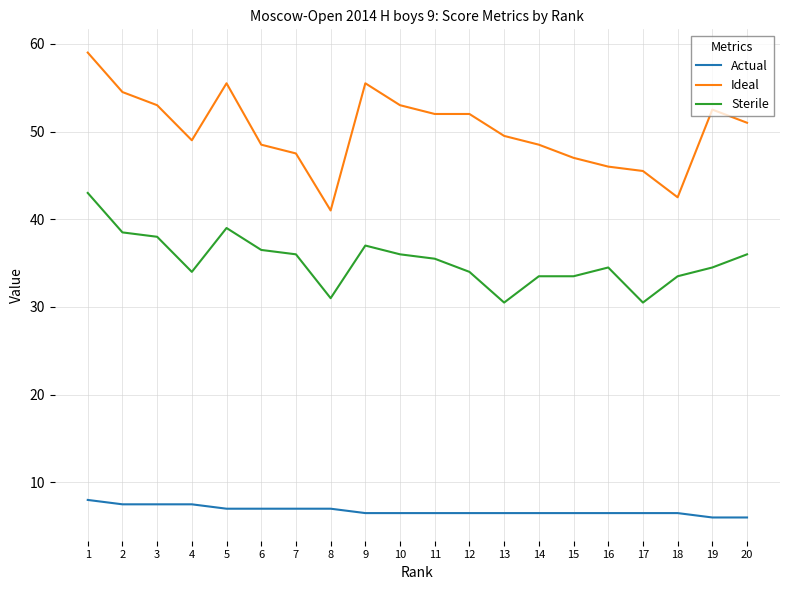

The Ideal series shows 34.9 at 10. True or false?

False